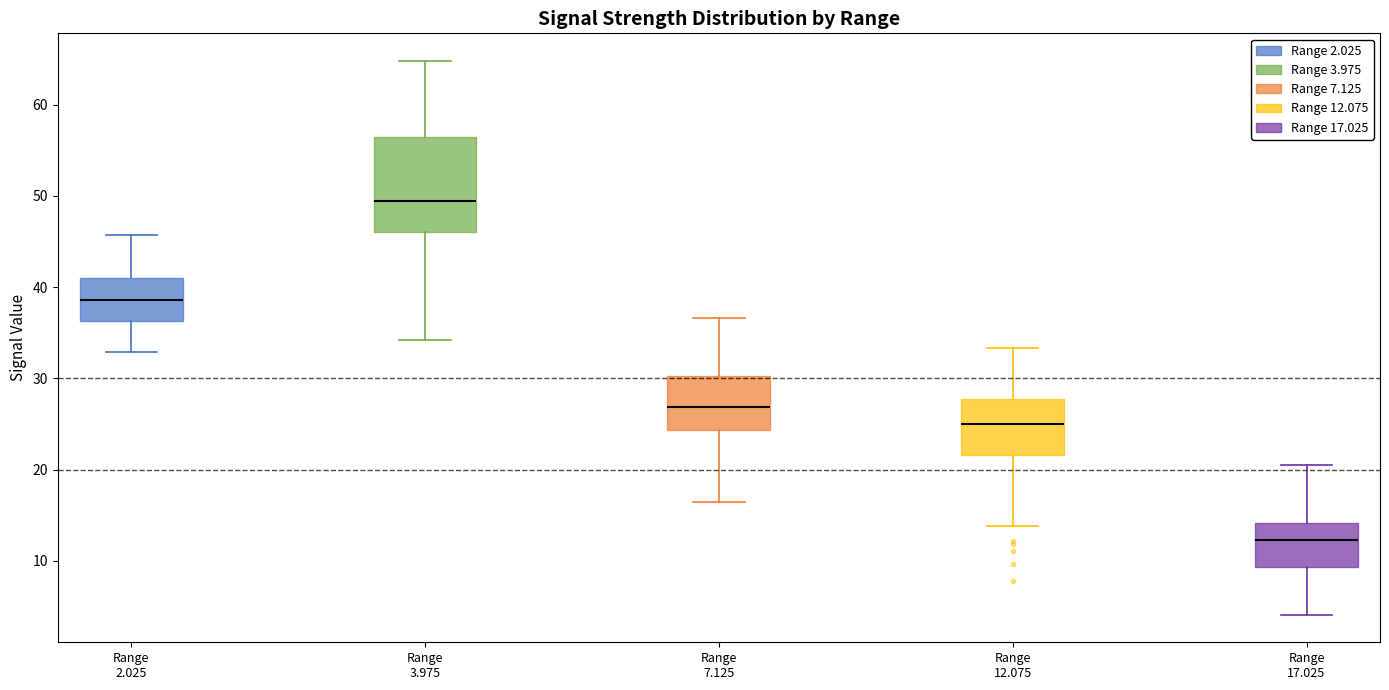

Which box has the lowest median line?

Range 17.025